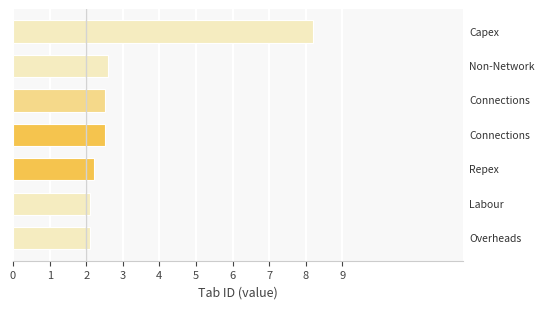

How many categories are shown in the chart?

7